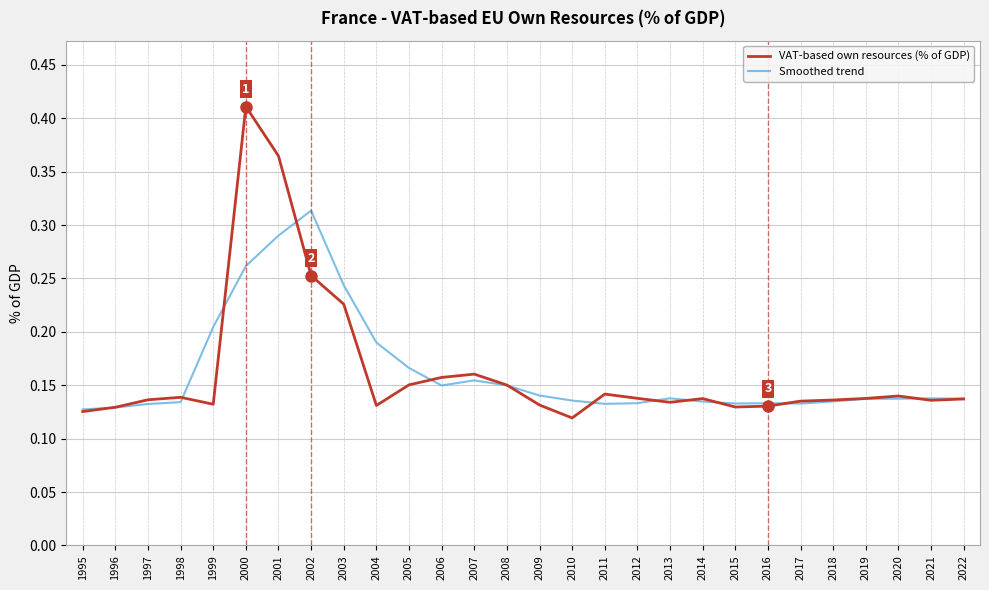

Which label corresponds to the largest value in the chart?

2000